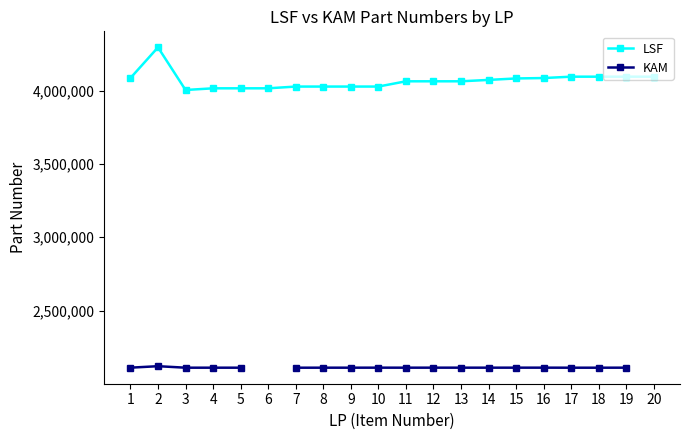

The LSF series shows 4027633.0 at 10. True or false?

True